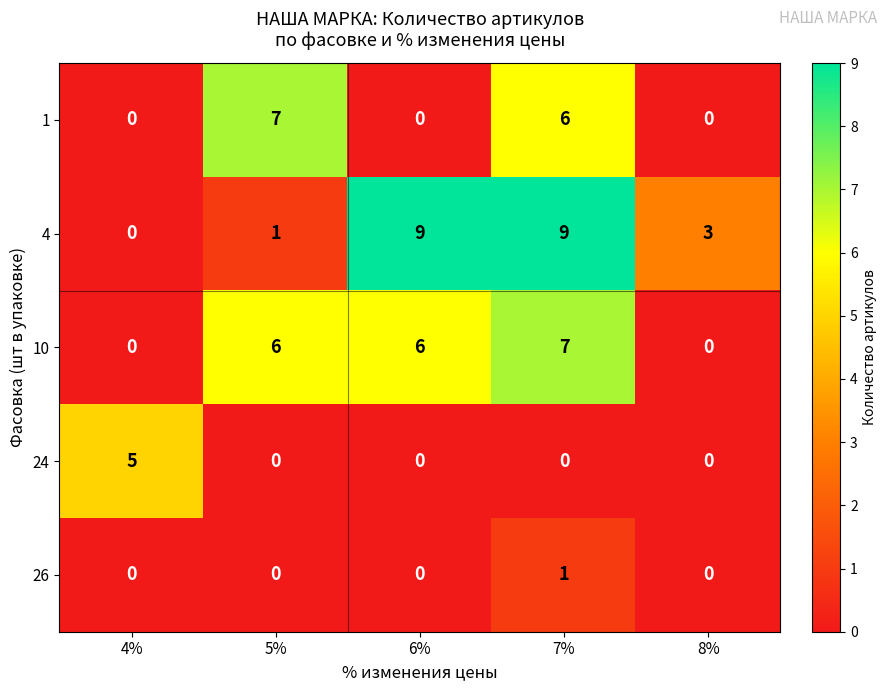

Count the number of categories in the chart.

5